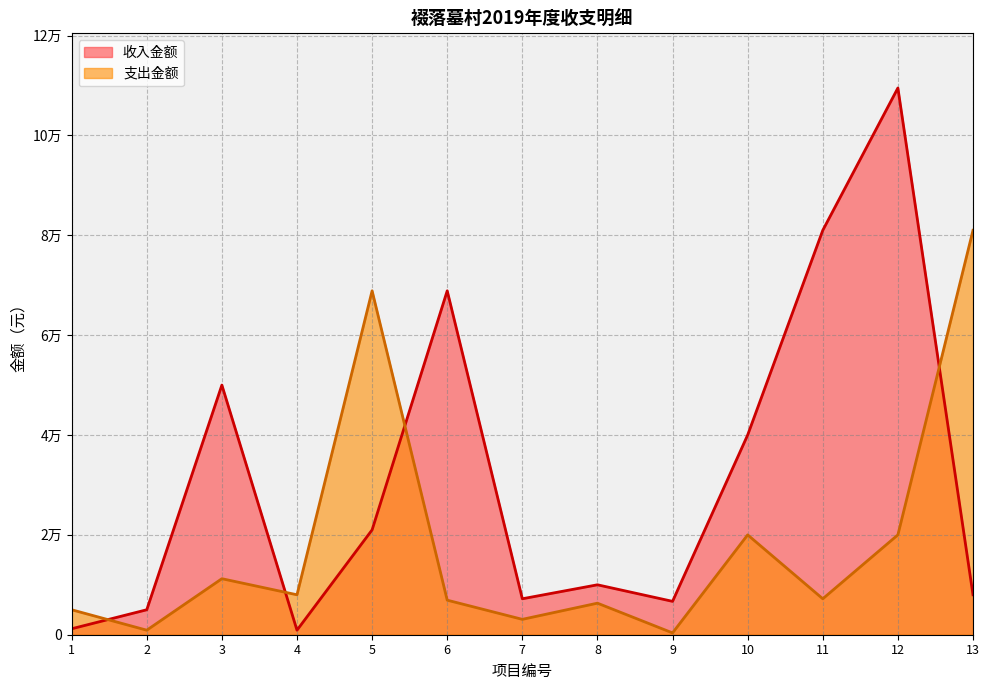

Reading left to right, what are all the values shown in this chart?

收入金额: 1=1192.7	2=5000.0	3=50000.0	4=907.0	5=21000.0	6=68880.0	7=7200.0	8=10000.0	9=6684.0	10=40000.0	11=81000.0	12=109500.0	13=8000.0
支出金额: 1=5000.0	2=907.0	3=11220.0	4=8000.0	5=68880.0	6=6920.0	7=3080.0	8=6320.0	9=364.0	10=20000.0	11=7200.0	12=20000.0	13=81000.0